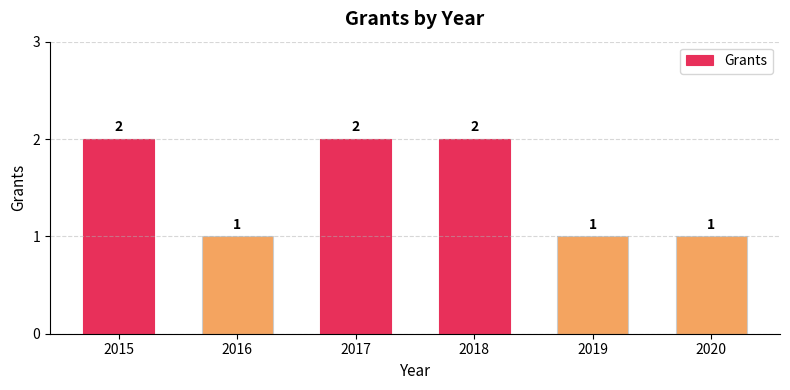

True or false: the data shows 1 at 2016.

True